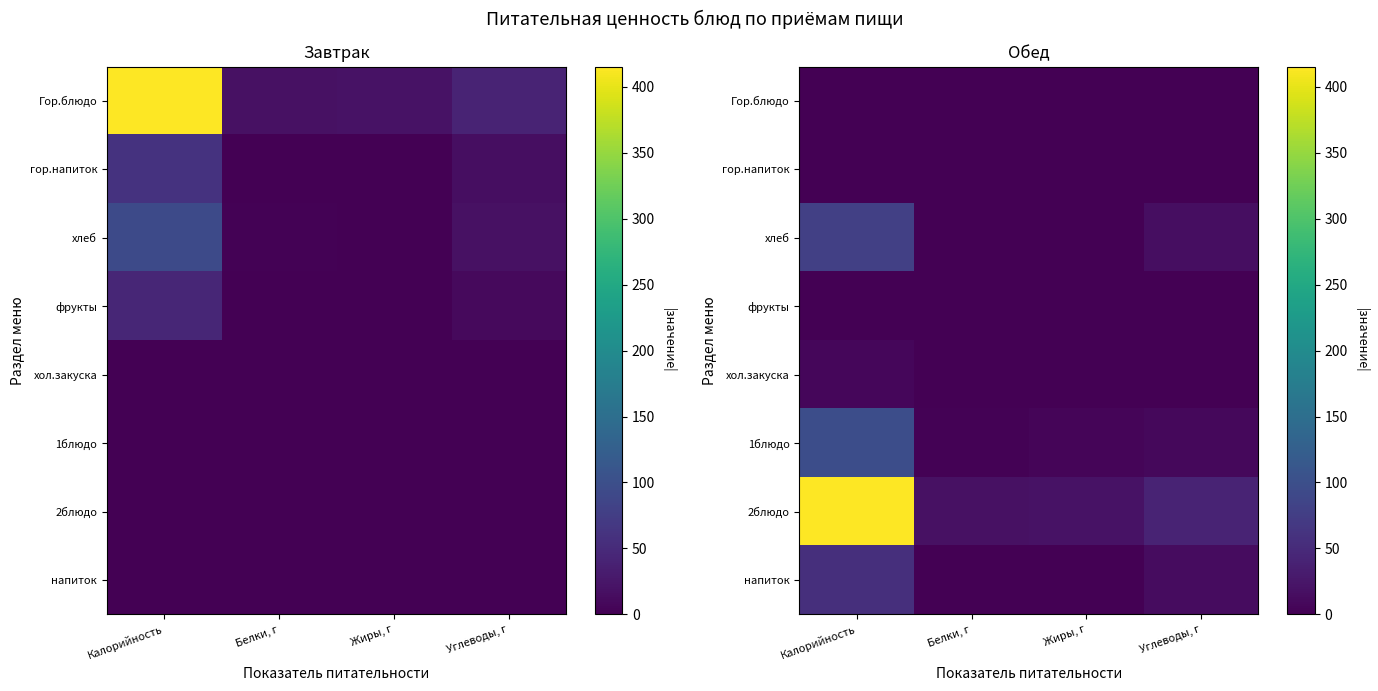

At how many categories does at least one series exceed 344?

1